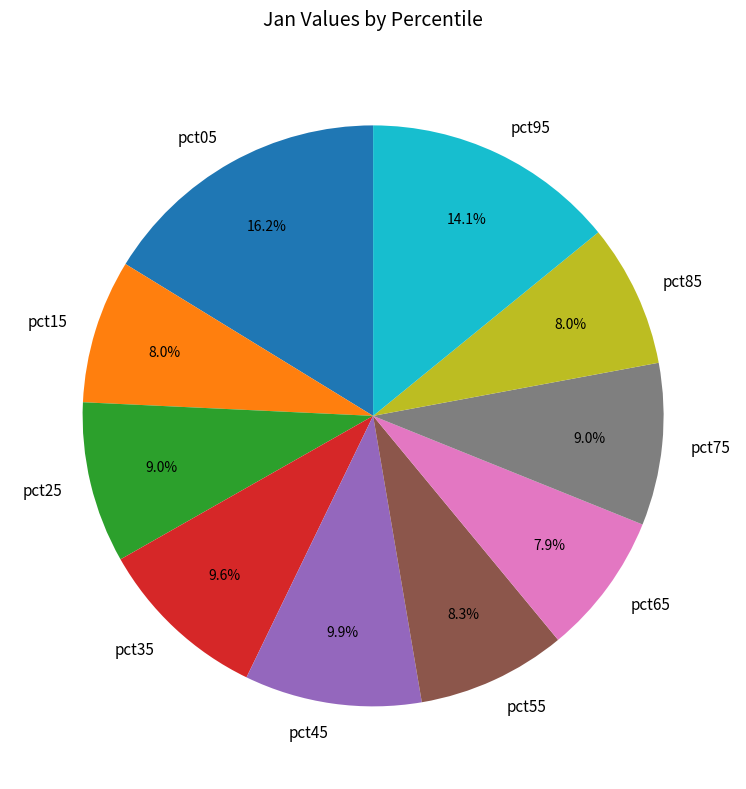

What percentage is the pct55 slice, to the nearest percent?

8%